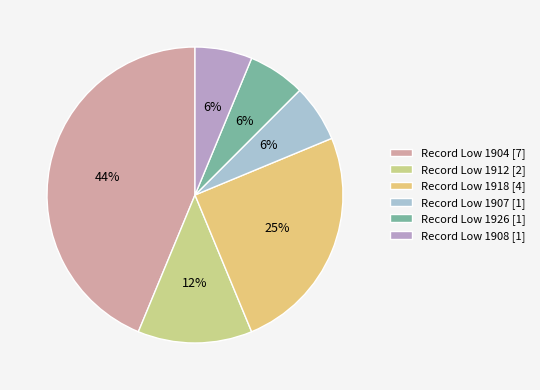

To the nearest percent, what is the difference between the largest and smallest slice percentages?

38%